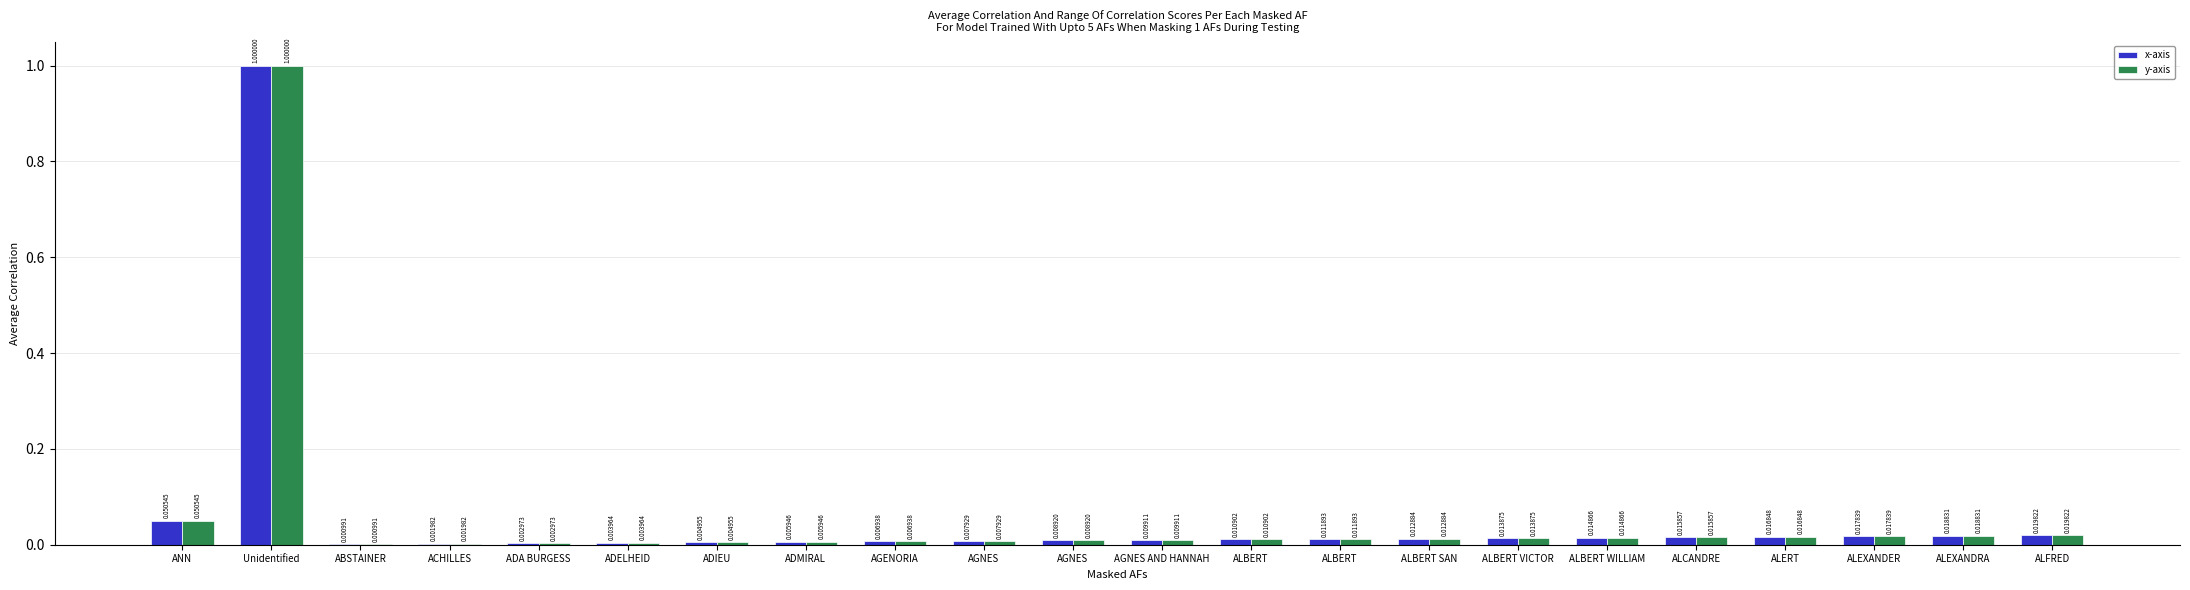

At which label is y-axis closest to 0?

ABSTAINER